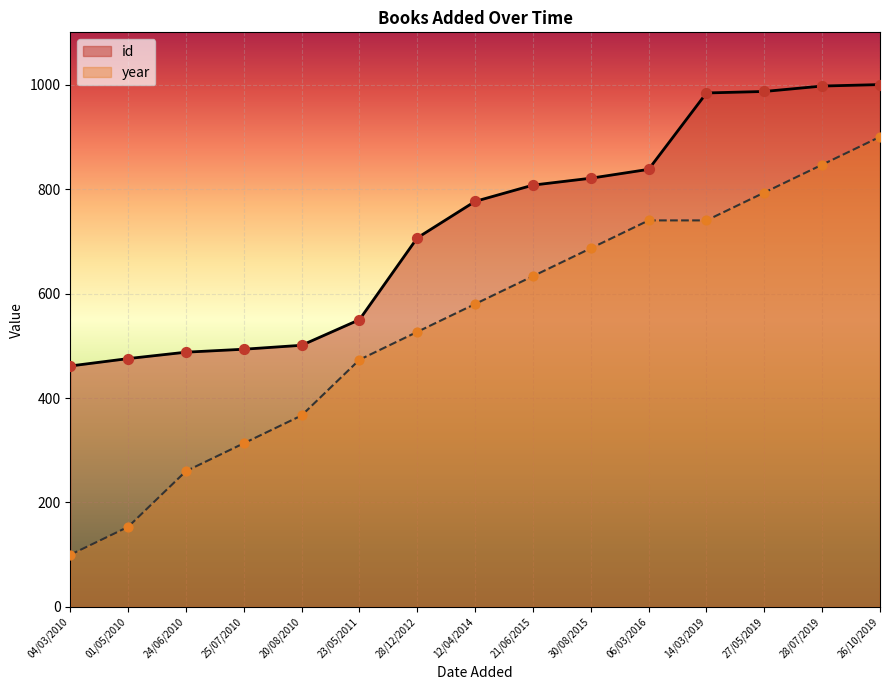

What are all the series names shown in the legend?

id, year